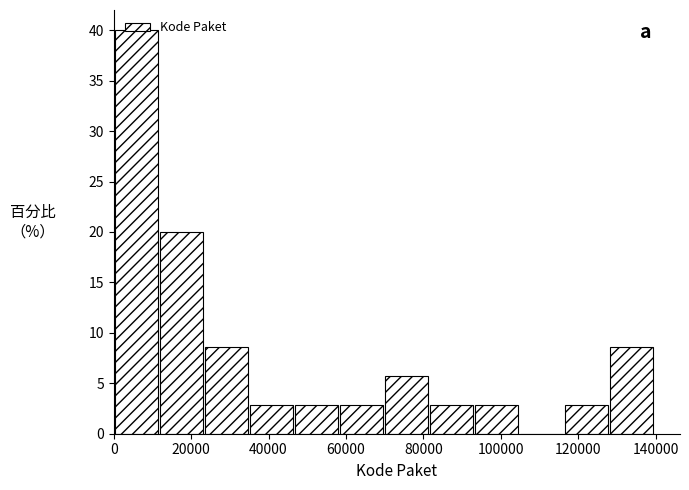

Reading left to right, list every bar in this chart as the range it spans on the x-axis followed by its height. Neither the bar edges nor the heights are printed on the chart, so give them approximately, as read against the axes.

0 to 12000: 40.0
12000 to 24000: 20.0
24000 to 36000: 8.5
36000 to 46000: 3.0
46000 to 58000: 3.0
58000 to 70000: 3.0
70000 to 82000: 5.5
82000 to 94000: 3.0
94000 to 104000: 3.0
104000 to 116000: 0
116000 to 128000: 3.0
128000 to 140000: 8.5